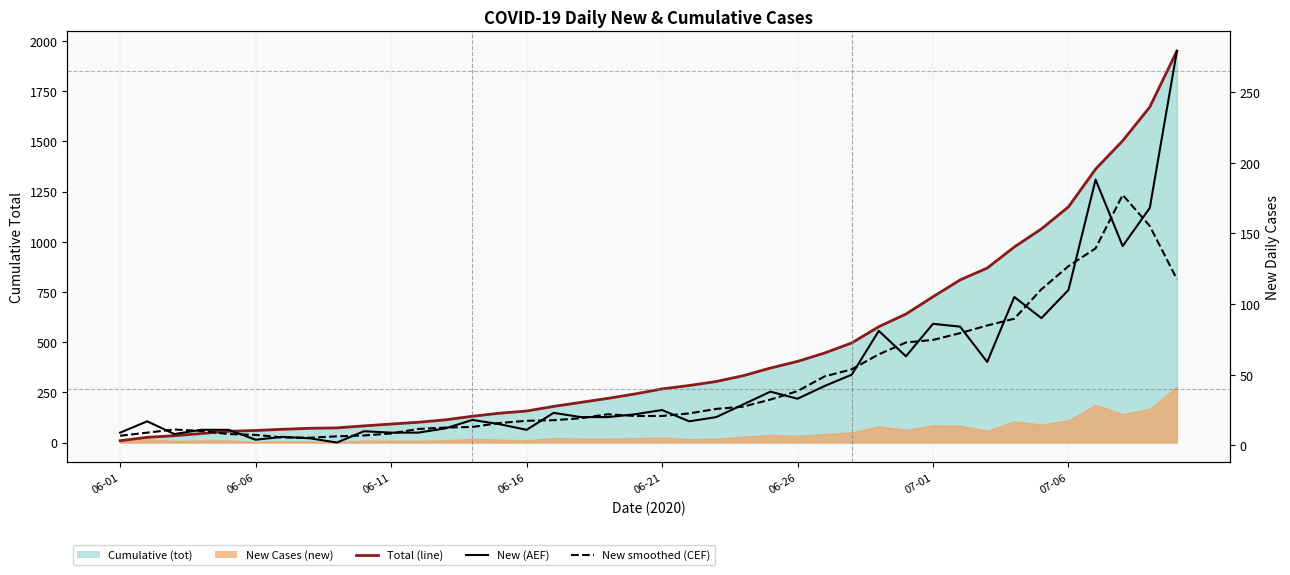

At how many categories does at least one series exceed 883?

7